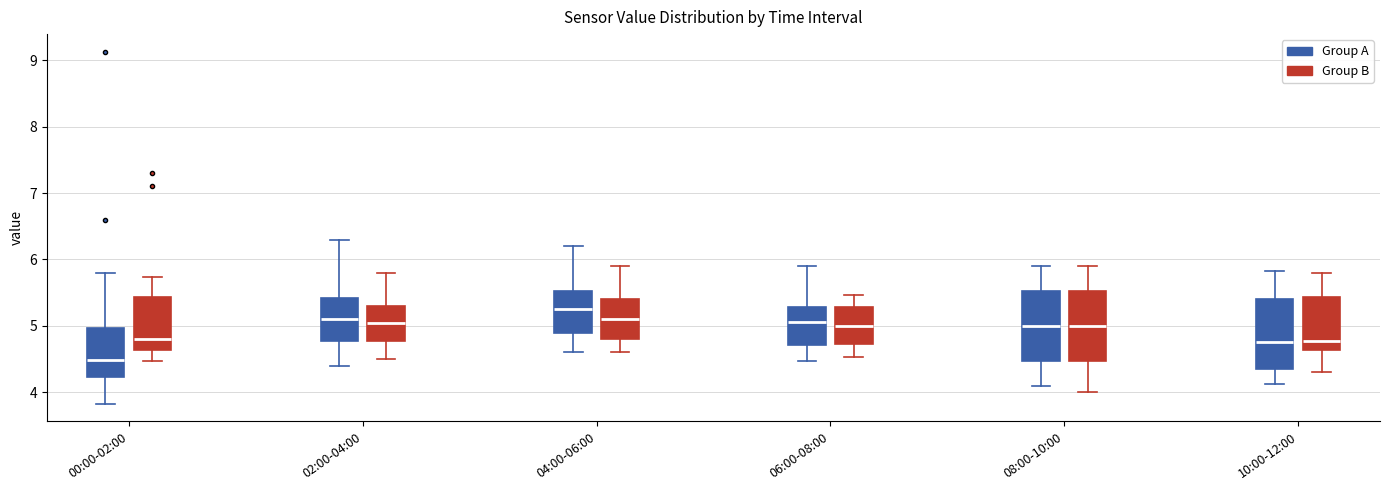

Reading left to right, transcribe this box plot: for each box, give where its median line is, the range the box spans, and where its two whiskers end, as read against the y-axis. The values are not printed on the chart, so give them approximately, as read against the axis.

00:00-02:00 (Group A): median 4.5, box 4.2 to 5.0, whiskers 3.8 to 5.8
00:00-02:00 (Group B): median 4.8, box 4.6 to 5.4, whiskers 4.5 to 5.7
02:00-04:00 (Group A): median 5.1, box 4.8 to 5.4, whiskers 4.4 to 6.3
02:00-04:00 (Group B): median 5.1, box 4.8 to 5.3, whiskers 4.5 to 5.8
04:00-06:00 (Group A): median 5.3, box 4.9 to 5.5, whiskers 4.6 to 6.2
04:00-06:00 (Group B): median 5.1, box 4.8 to 5.4, whiskers 4.6 to 5.9
06:00-08:00 (Group A): median 5.1, box 4.7 to 5.3, whiskers 4.5 to 5.9
06:00-08:00 (Group B): median 5.0, box 4.7 to 5.3, whiskers 4.5 to 5.5
08:00-10:00 (Group A): median 5.0, box 4.5 to 5.5, whiskers 4.1 to 5.9
08:00-10:00 (Group B): median 5.0, box 4.5 to 5.5, whiskers 4.0 to 5.9
10:00-12:00 (Group A): median 4.8, box 4.3 to 5.4, whiskers 4.1 to 5.8
10:00-12:00 (Group B): median 4.8, box 4.6 to 5.4, whiskers 4.3 to 5.8